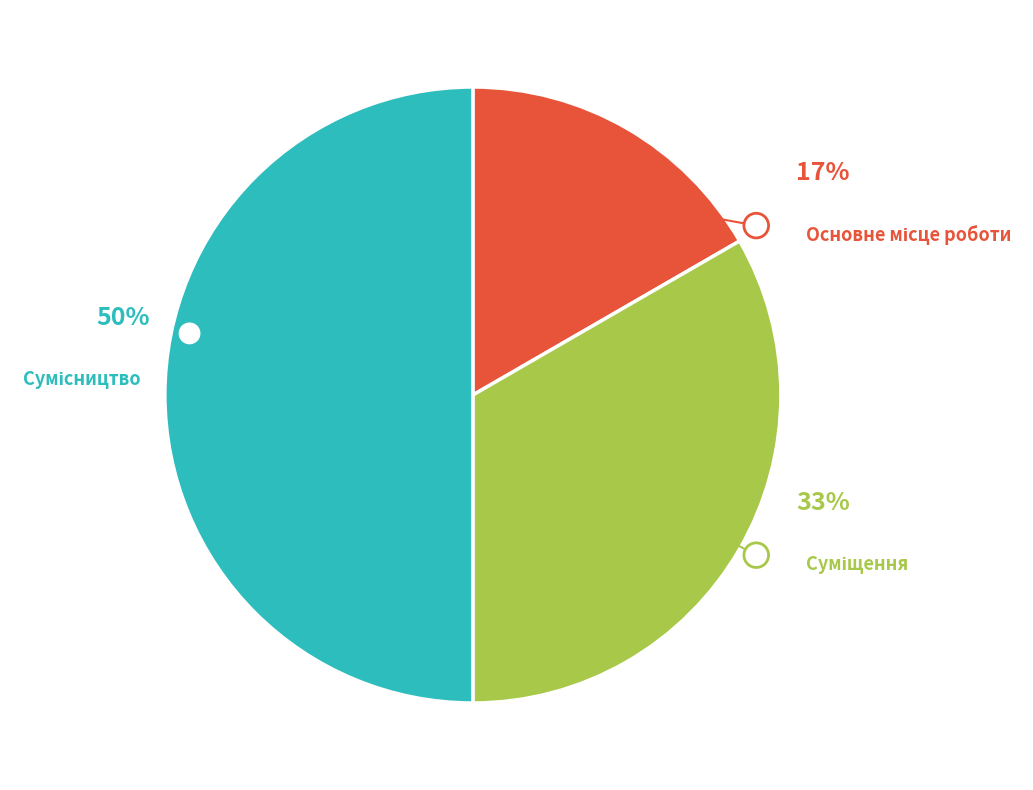

To the nearest percent, what is the average slice percentage?

33%